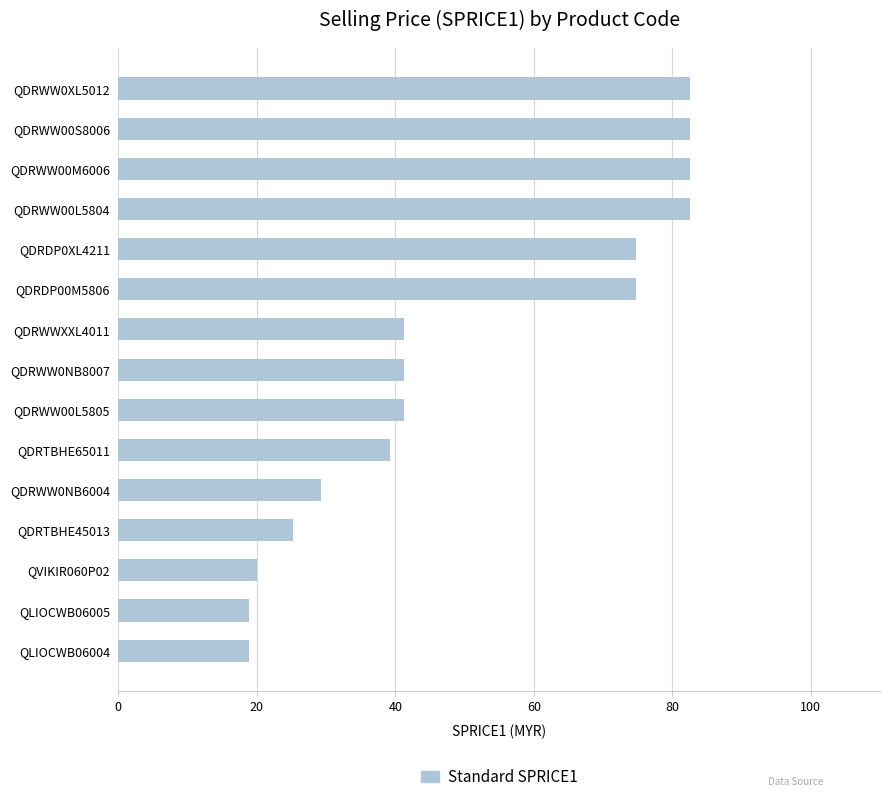

Reading bottom to top, transcribe all the data shown in this chart.

18.9	18.9	20.0	25.2	29.3	39.3	41.3	41.3	41.3	74.7	74.7	82.6	82.6	82.6	82.6